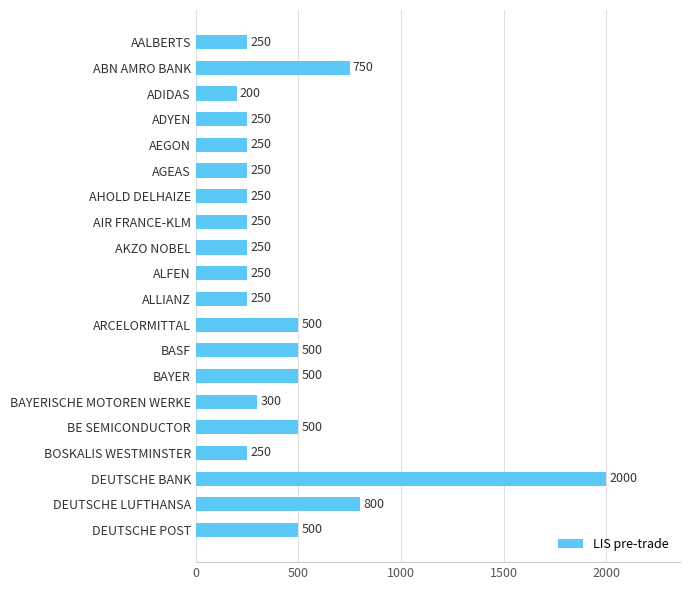

What is the sum of the values at AALBERTS and BE SEMICONDUCTOR?

750